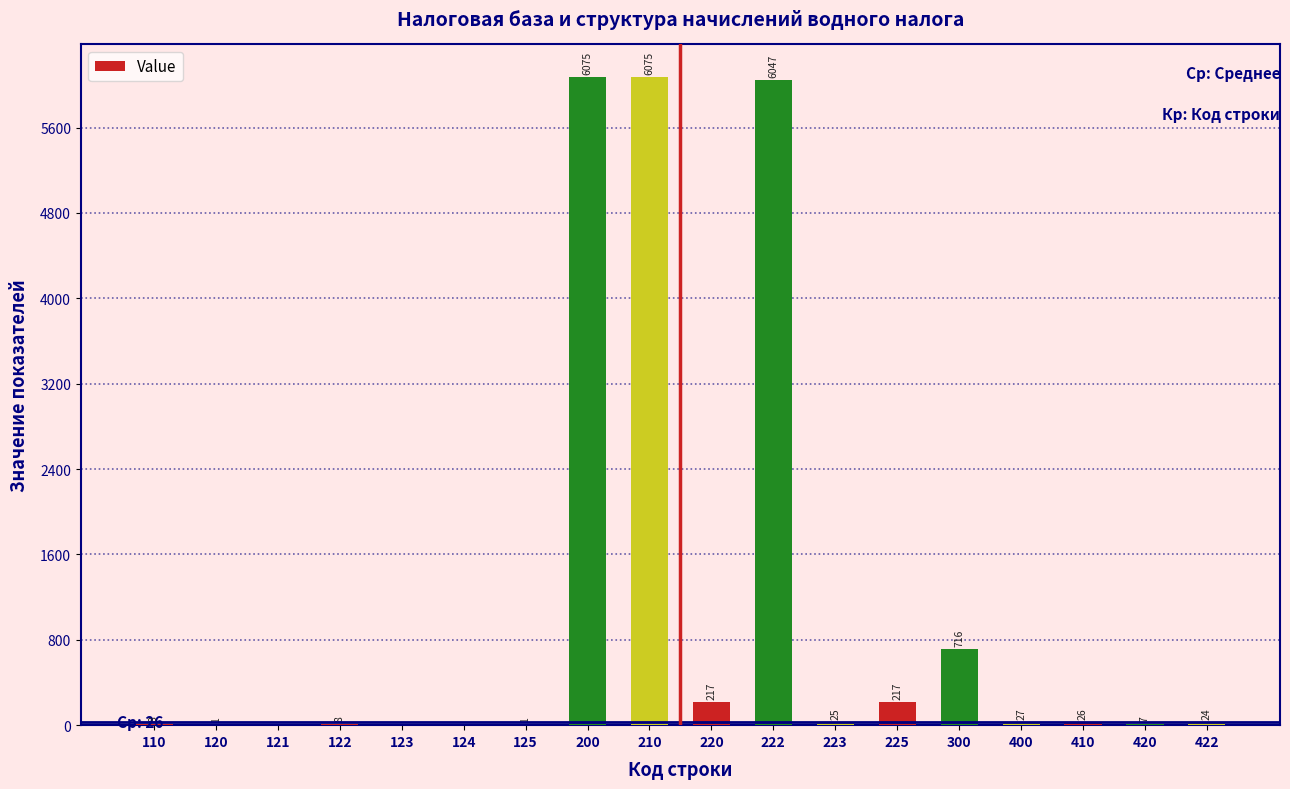

What is the change in value from 122 to 422?

+16